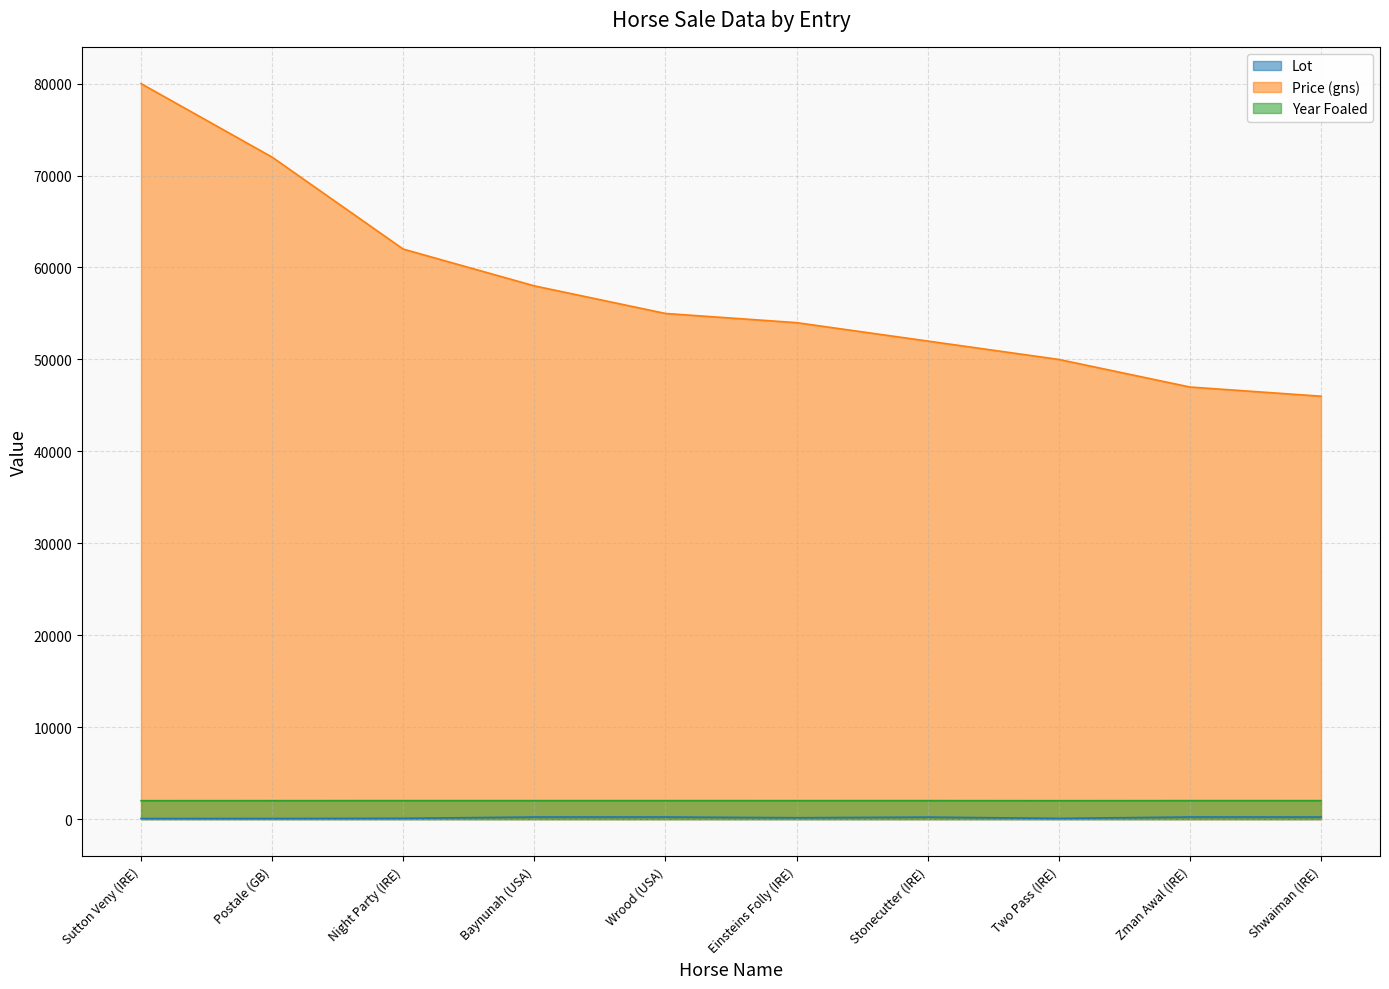

List the labels in order of Lot value, smallest first.

Sutton Veny (IRE), Postale (GB), Two Pass (IRE), Night Party (IRE), Einsteins Folly (IRE), Stonecutter (IRE), Shwaiman (IRE), Baynunah (USA), Wrood (USA), Zman Awal (IRE)